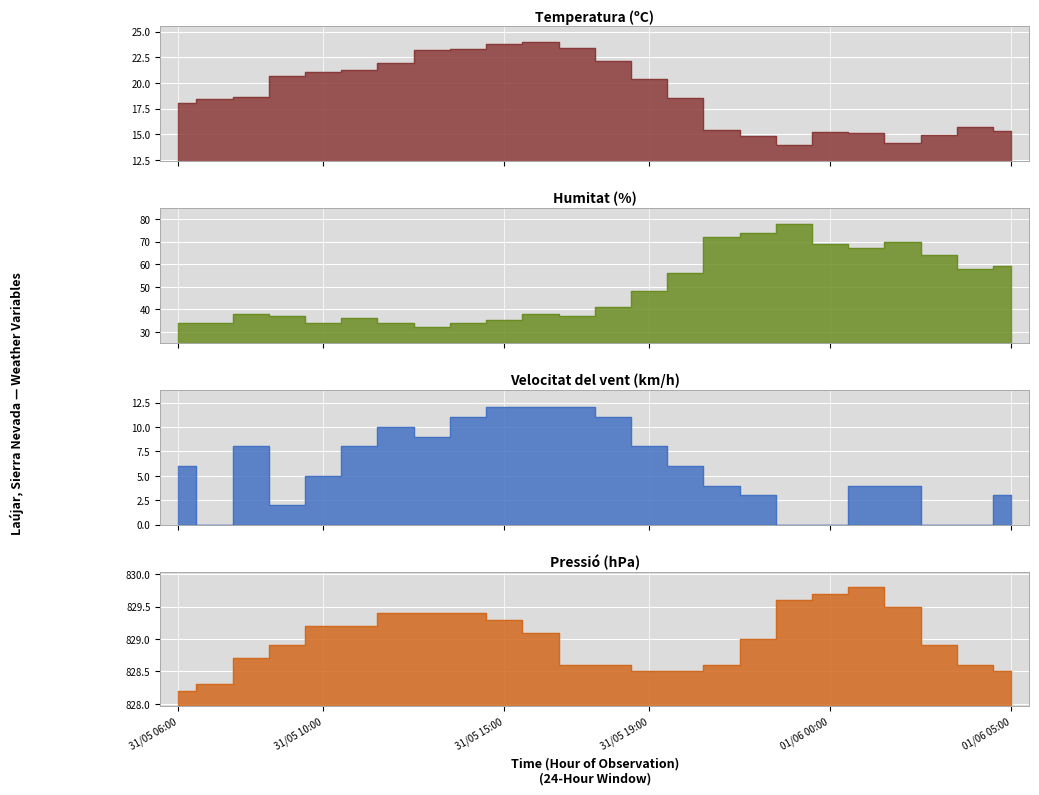

What is the label of the 18th point from the left?

31/05 23:00